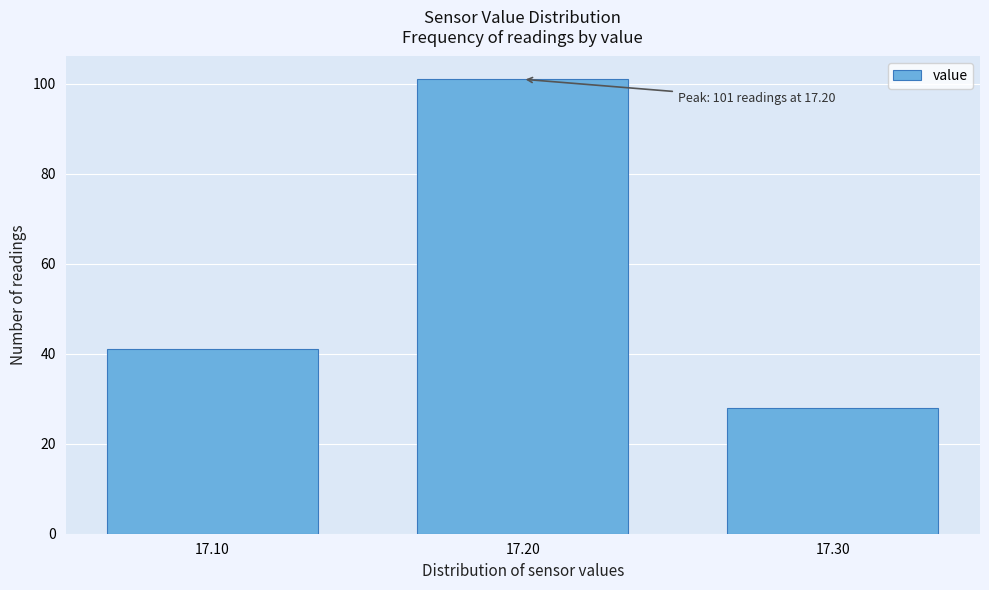

Which range on the x-axis has the tallest bar?

17.15 to 17.25